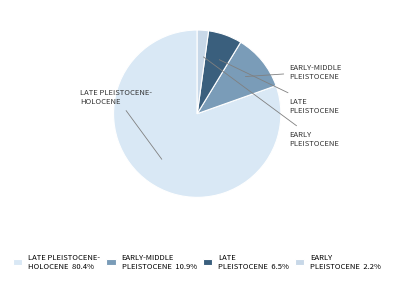

How many slices are in this pie chart?

4